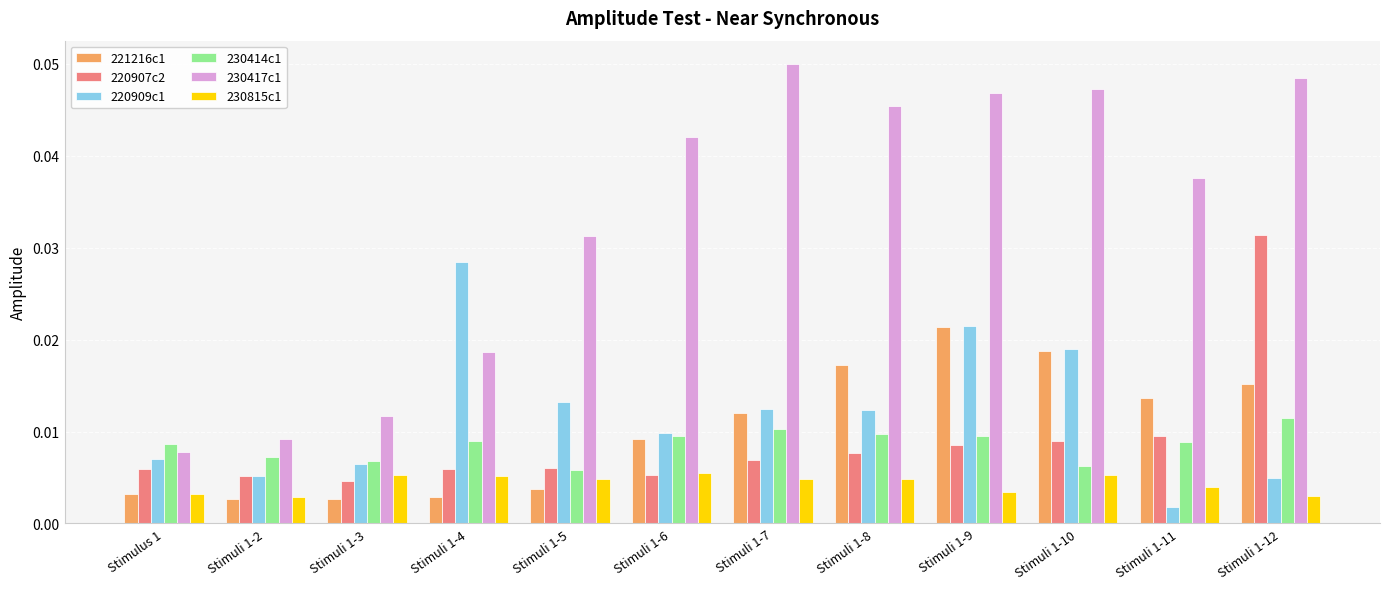

Which series has the largest total across all categories?

230417c1